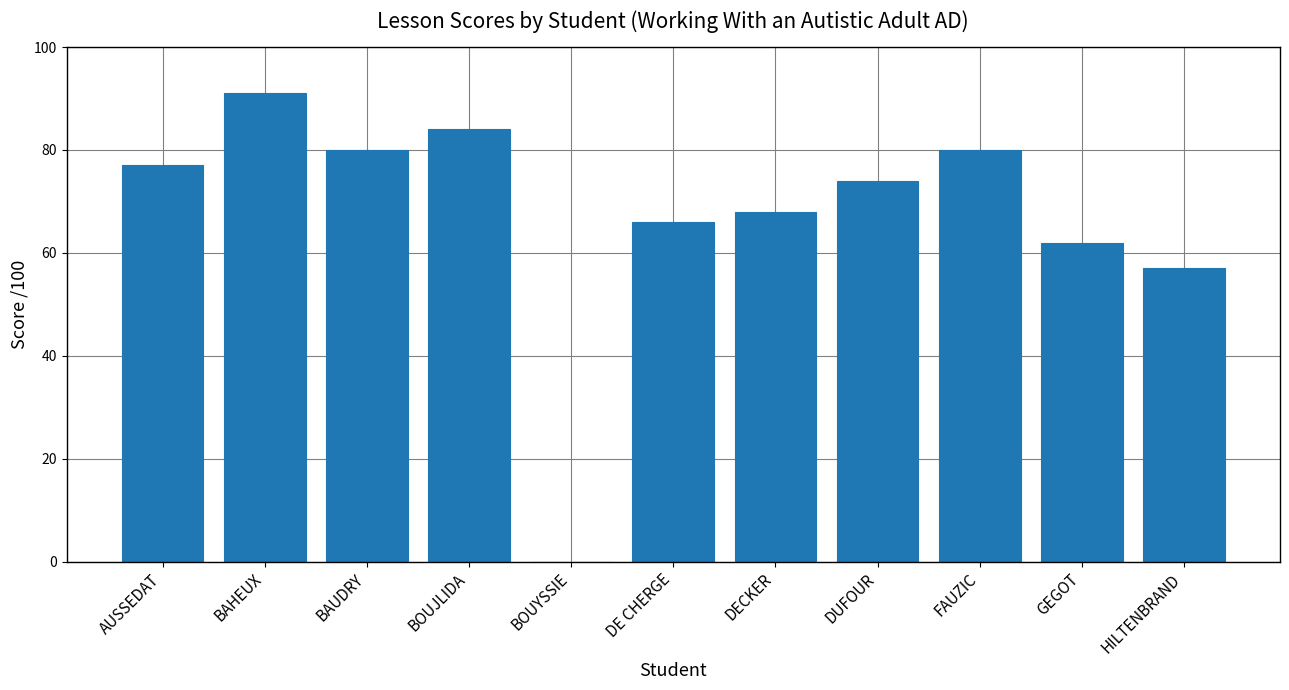

What is the difference between the values at BAHEUX and BOUYSSIE?

91